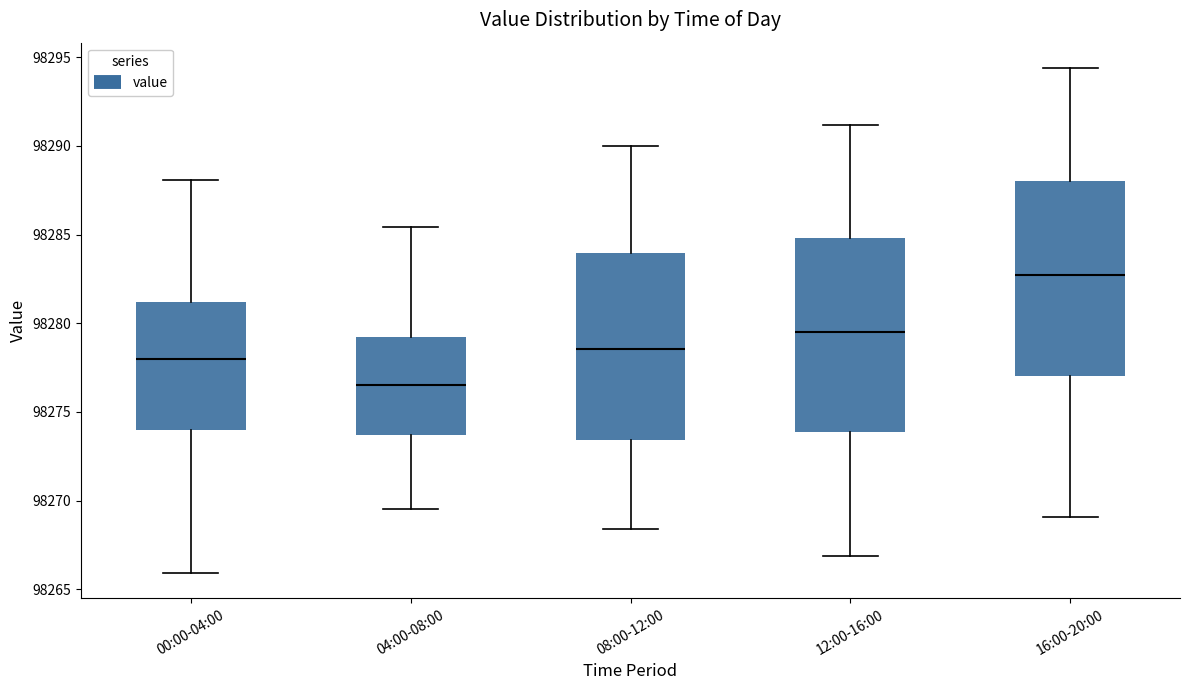

Reading left to right, read every box against the y-axis: the position of its median line, the range the box covers, and the ends of its whiskers. The values are not printed on the chart, so give them approximately, as read against the axis.

00:00-04:00: median 98278.0, box 98274.0 to 98281.0, whiskers 98266.0 to 98288.0
04:00-08:00: median 98276.5, box 98273.5 to 98279.0, whiskers 98269.5 to 98285.5
08:00-12:00: median 98278.5, box 98273.5 to 98284.0, whiskers 98268.5 to 98290.0
12:00-16:00: median 98279.5, box 98274.0 to 98285.0, whiskers 98267.0 to 98291.0
16:00-20:00: median 98282.5, box 98277.0 to 98288.0, whiskers 98269.0 to 98294.5